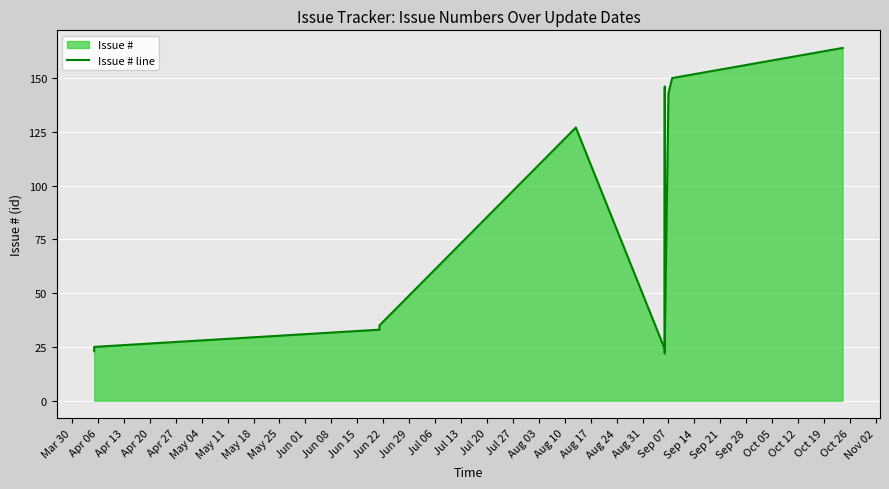

How many data points are less than 35?

6